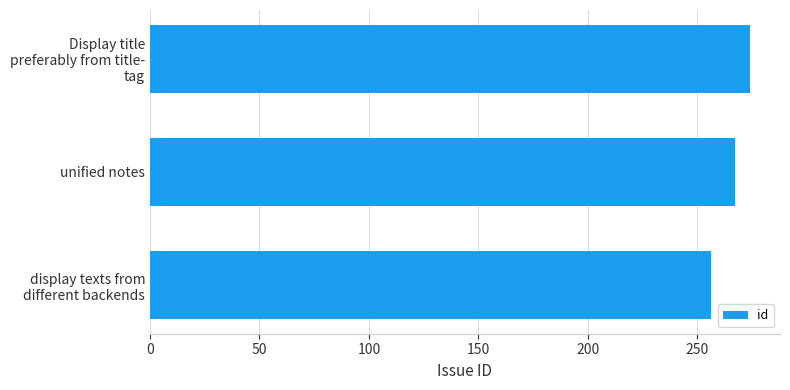

What is the average value?

266